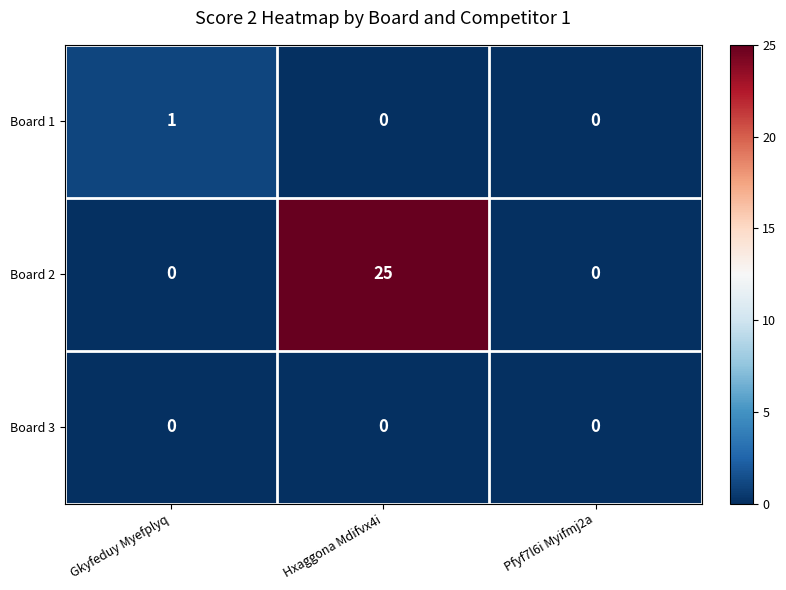

What is the spread (max minus min) of values at Hxaggona Mdifvx4i?

25